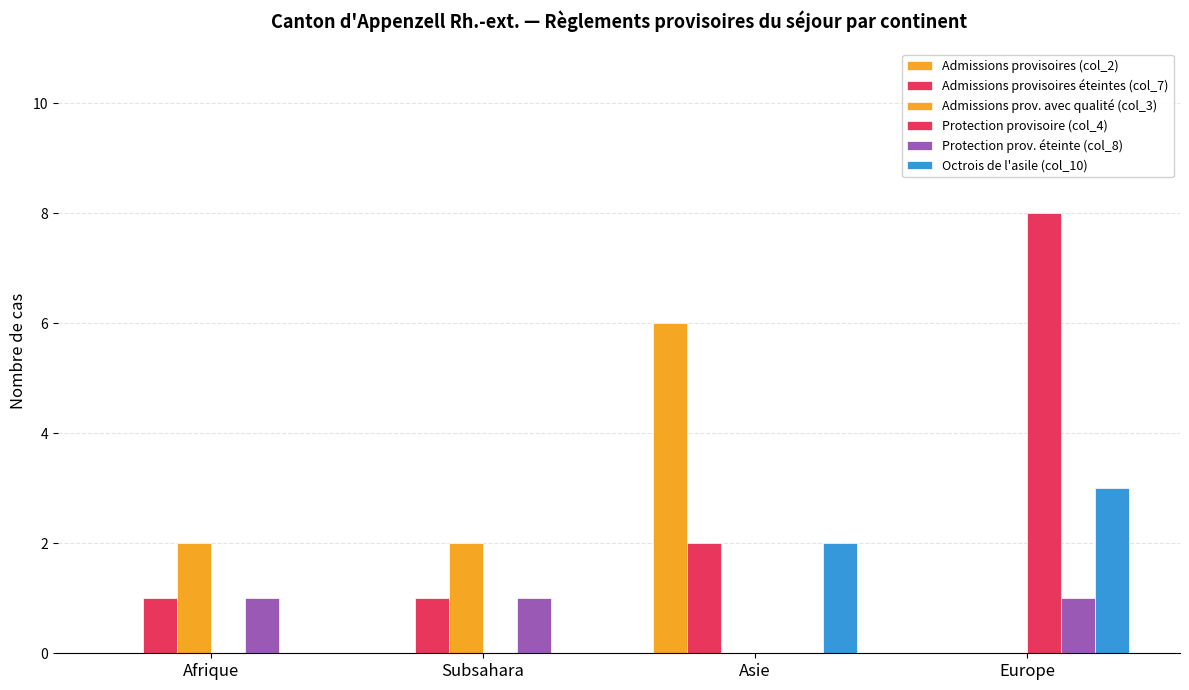

What is the difference between the maximum and minimum values in the Protection prov. éteinte (col_8) series?

1